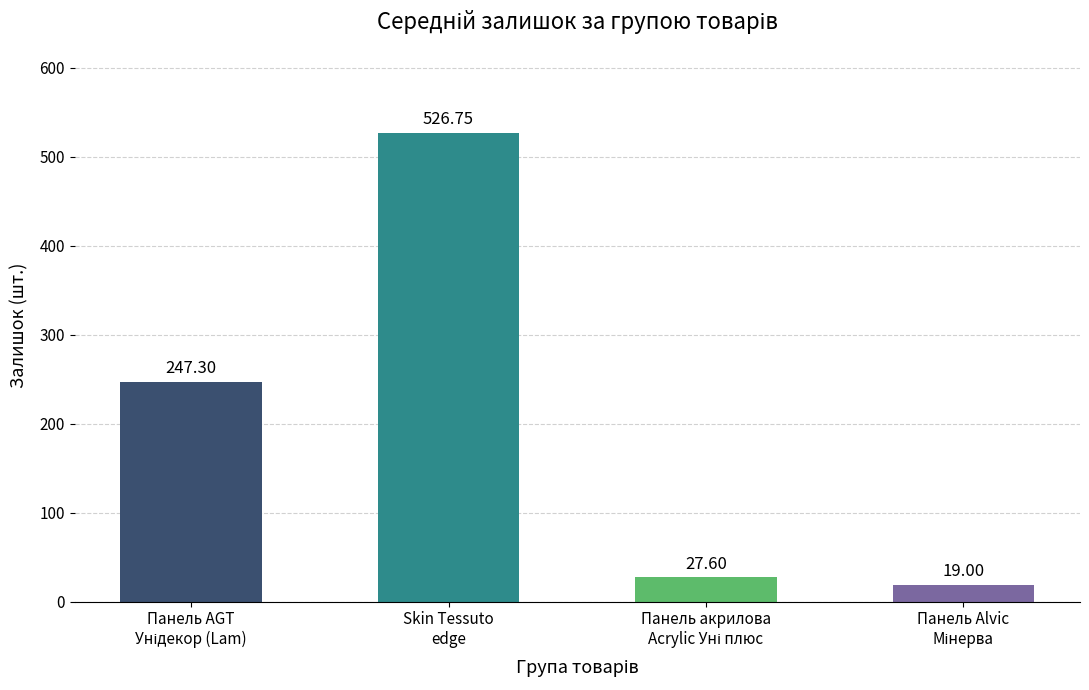

What is the average value?

205.2